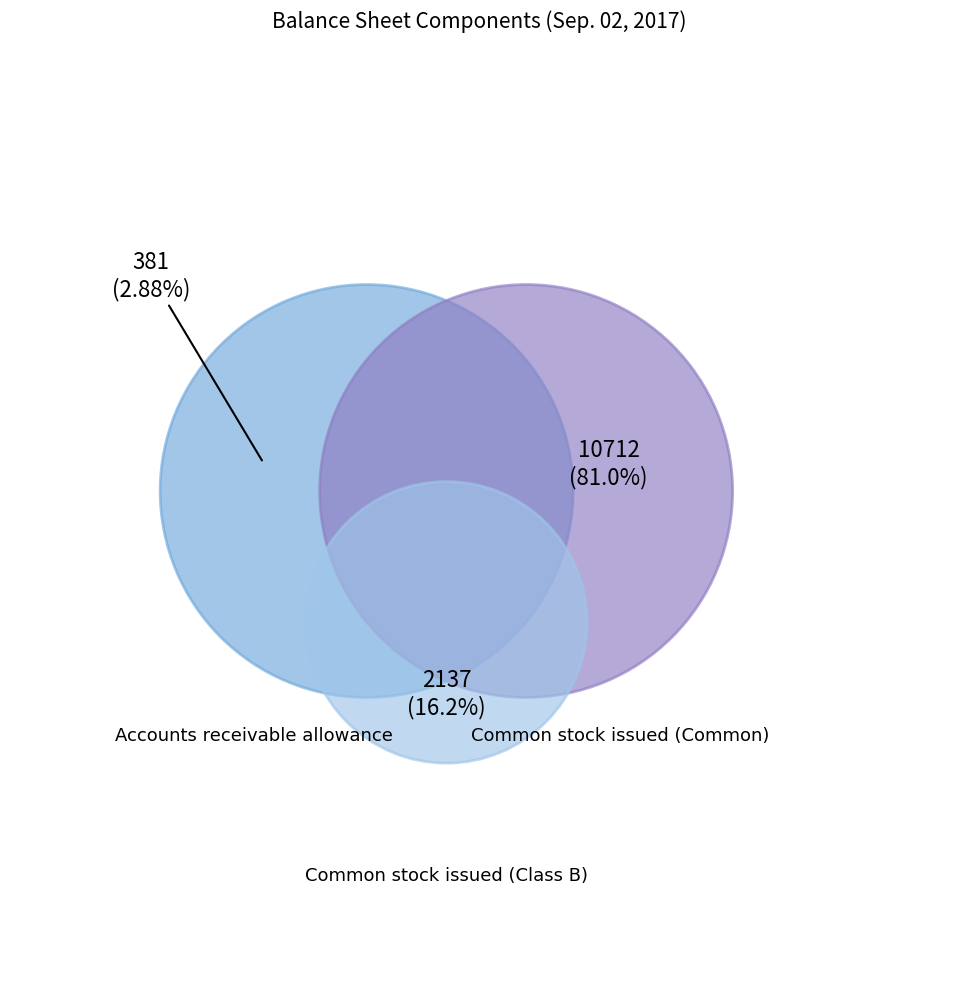

How many segments does this pie chart have?

3